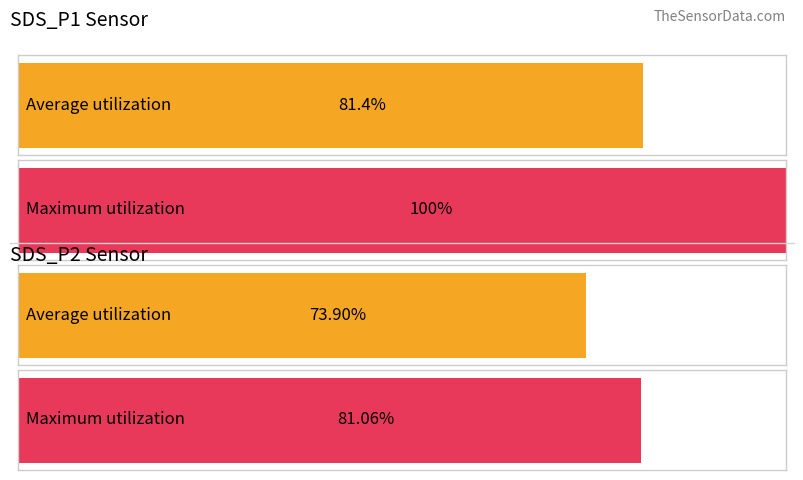

What are all the series names shown in the legend?

SDS_P1, SDS_P2